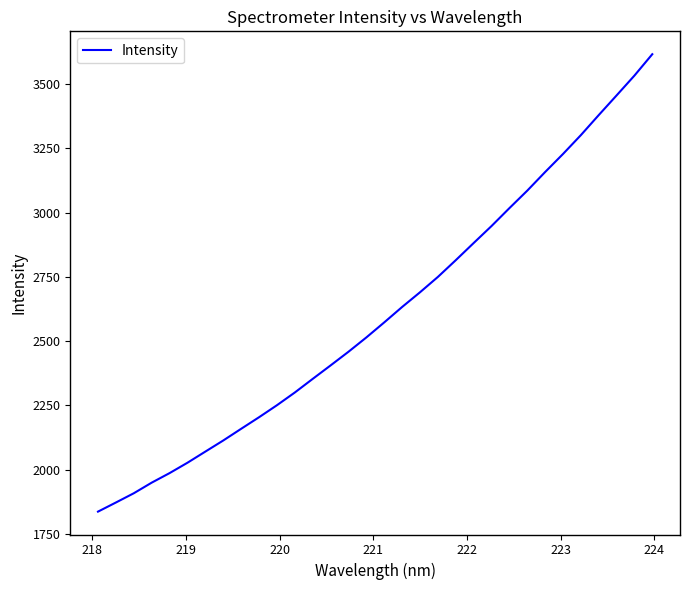

How many lines are shown in the chart?

1